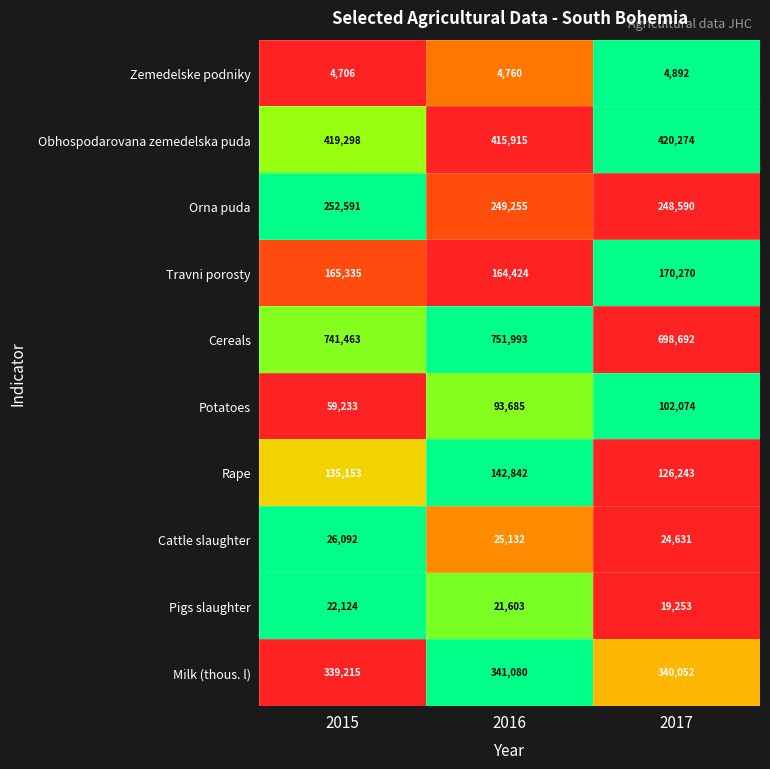

Reading left to right, extract all data points from this chart.

Zemedelske podniky: 2015=4706	2016=4760	2017=4892
Obhospodarovana zemedelska puda: 2015=419298	2016=415915	2017=420274
Orna puda: 2015=252591	2016=249255	2017=248590
Travni porosty: 2015=165335	2016=164424	2017=170270
Cereals: 2015=741463	2016=751993	2017=698692
Potatoes: 2015=59233	2016=93685	2017=102074
Rape: 2015=135153	2016=142842	2017=126243
Cattle slaughter: 2015=26092	2016=25132	2017=24631
Pigs slaughter: 2015=22124	2016=21603	2017=19253
Milk (thous. l): 2015=339215	2016=341080	2017=340052